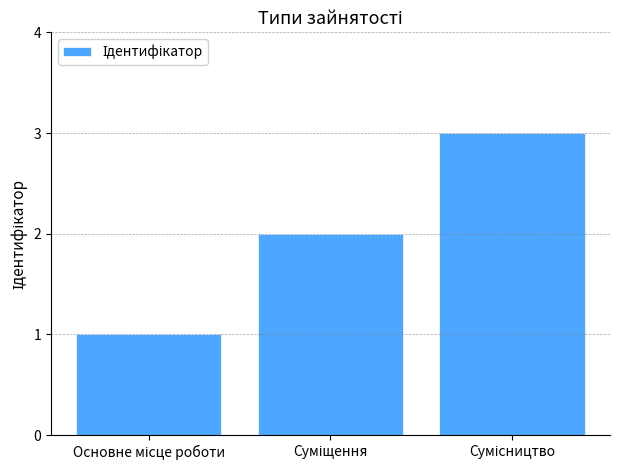

What is the sum of all values?

6